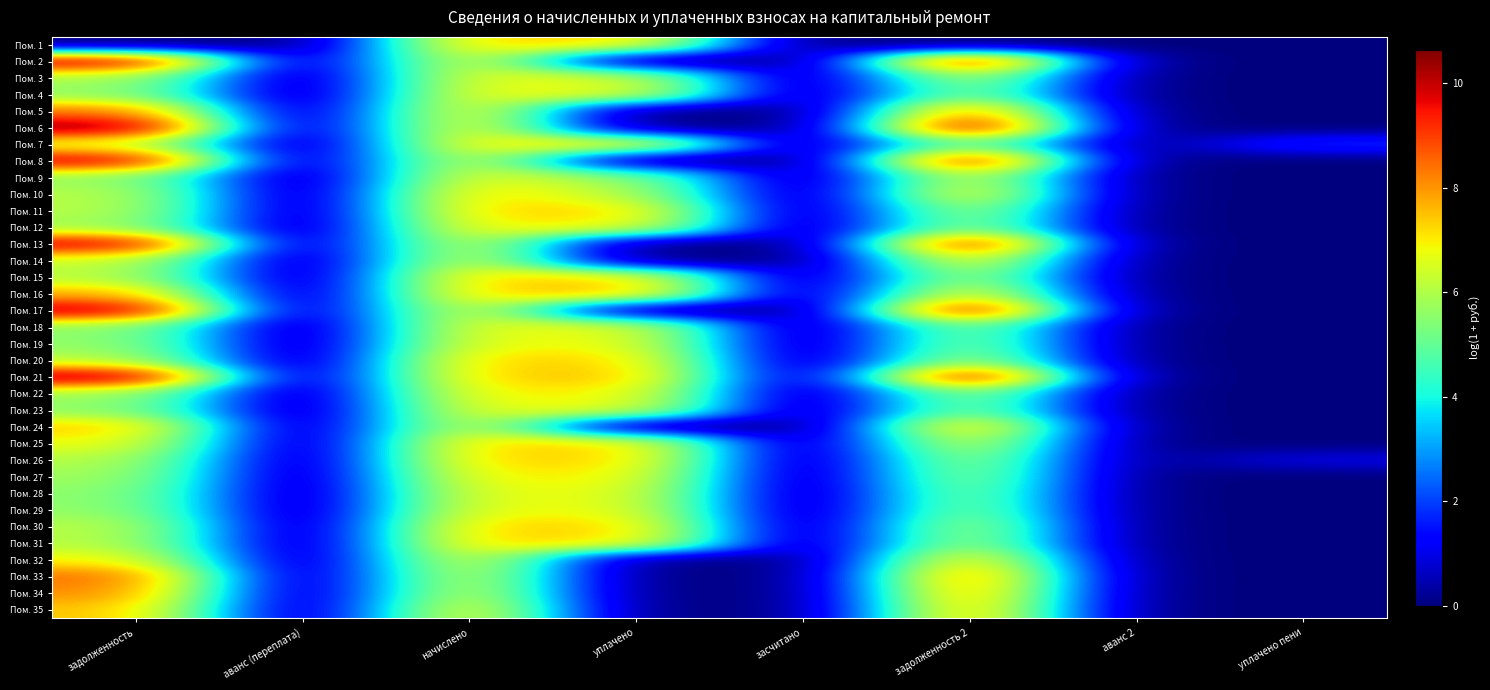

What is the spread (max minus min) of values at задолженность?

10.6